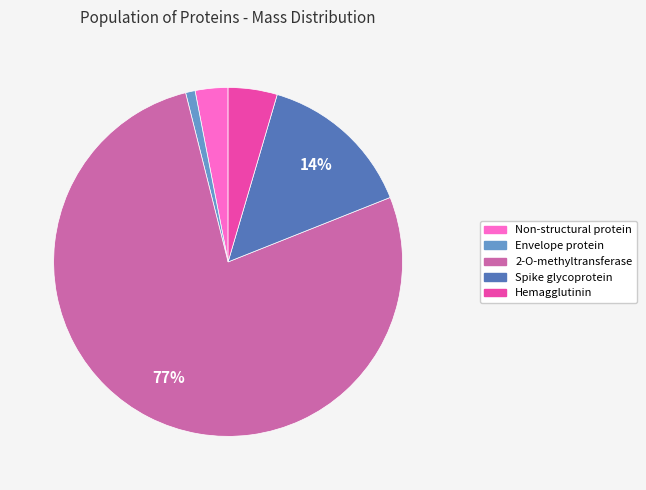

Do 2-O-methyltransferase and Envelope protein together represent more than half of the pie?

Yes